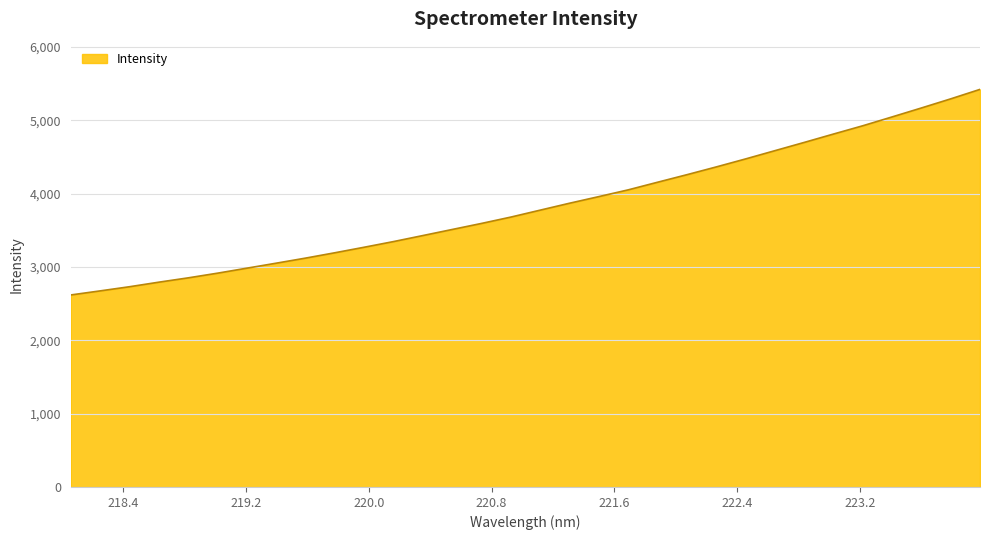

What is the smallest value displayed?

2617.7